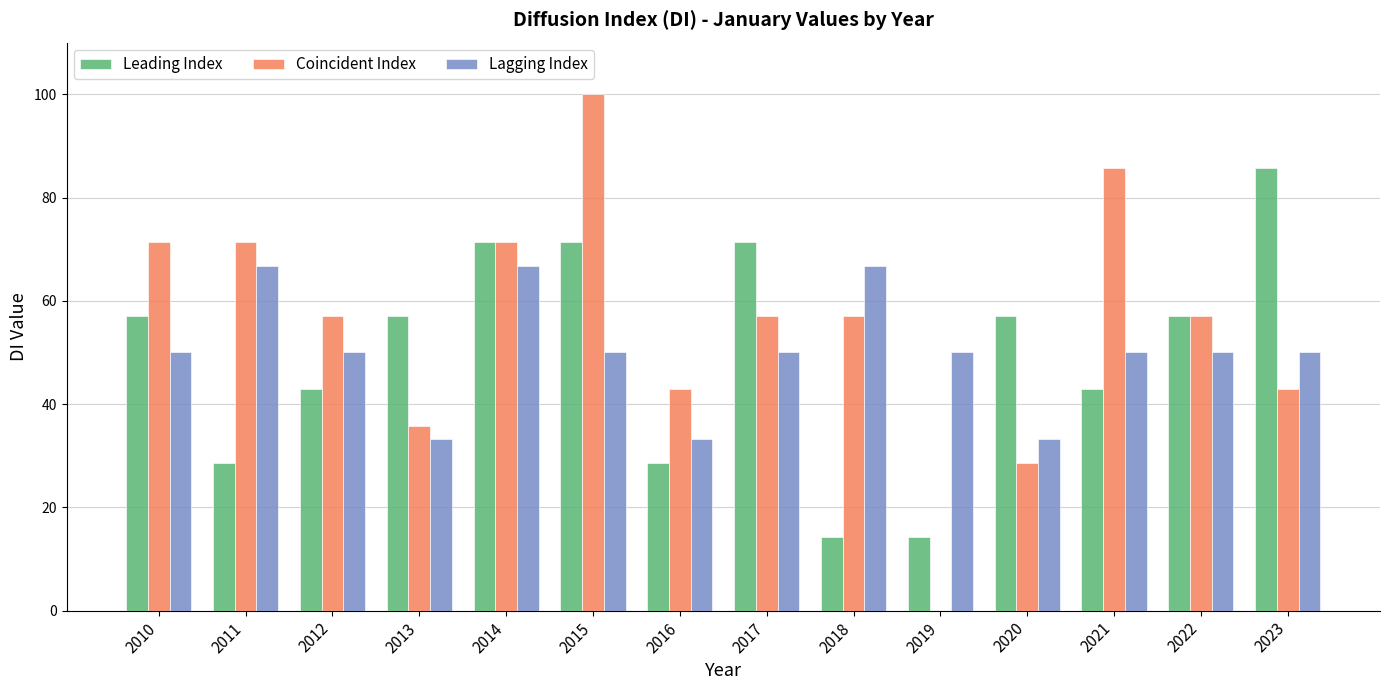

Reading right to left, transcribe all the data shown in this chart.

Leading Index: 85.7	57.1	42.9	57.1	14.3	14.3	71.4	28.6	71.4	71.4	57.1	42.9	28.6	57.1
Coincident Index: 42.9	57.1	85.7	28.6	0.0	57.1	57.1	42.9	100.0	71.4	35.7	57.1	71.4	71.4
Lagging Index: 50.0	50.0	50.0	33.3	50.0	66.7	50.0	33.3	50.0	66.7	33.3	50.0	66.7	50.0